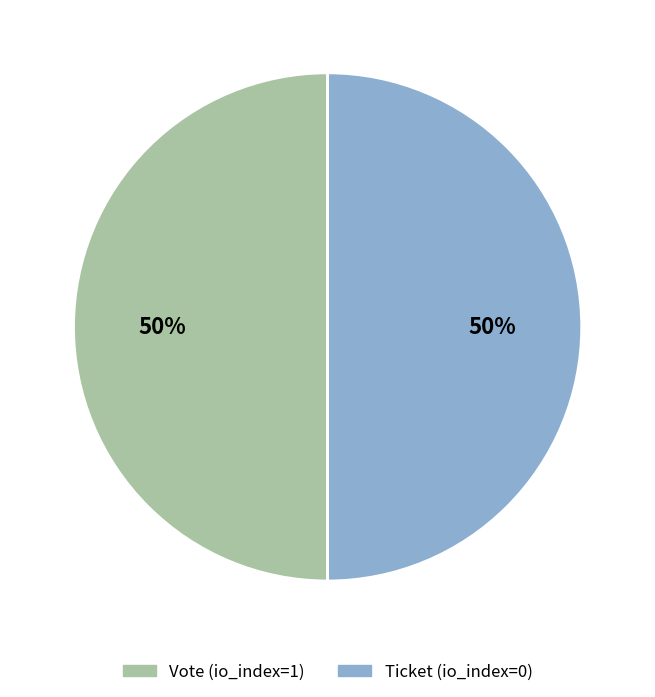

True or false: Vote (io_index=1) accounts for 50% of the total.

True